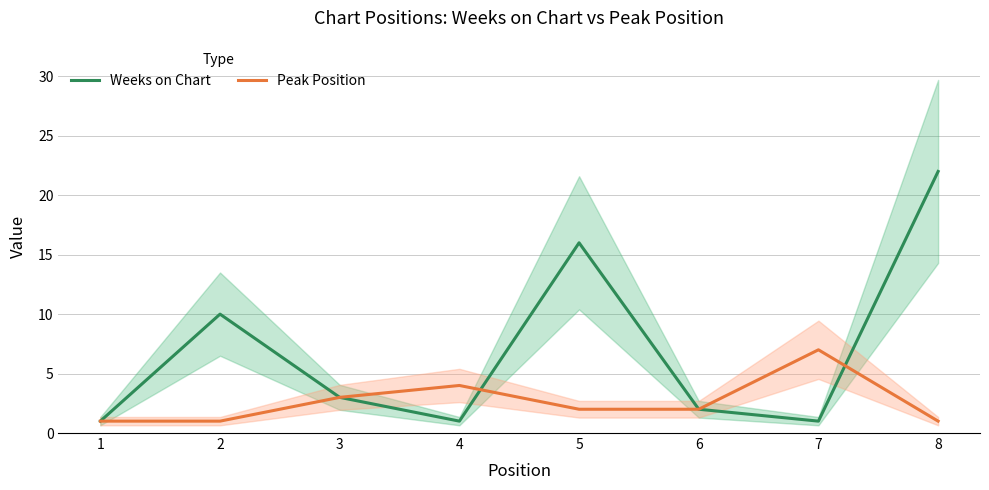

What is the average value of the Peak Position series?

3